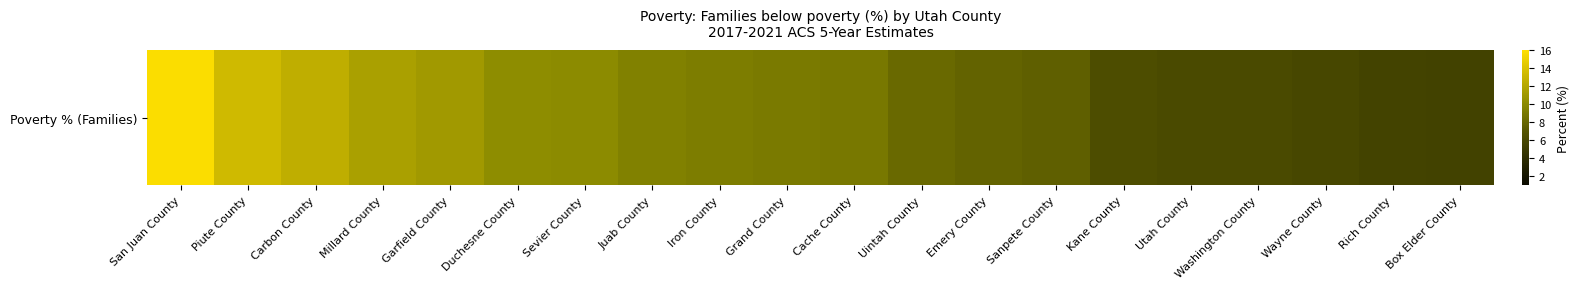

What is the difference between the values at Garfield County and Millard County?

0.5